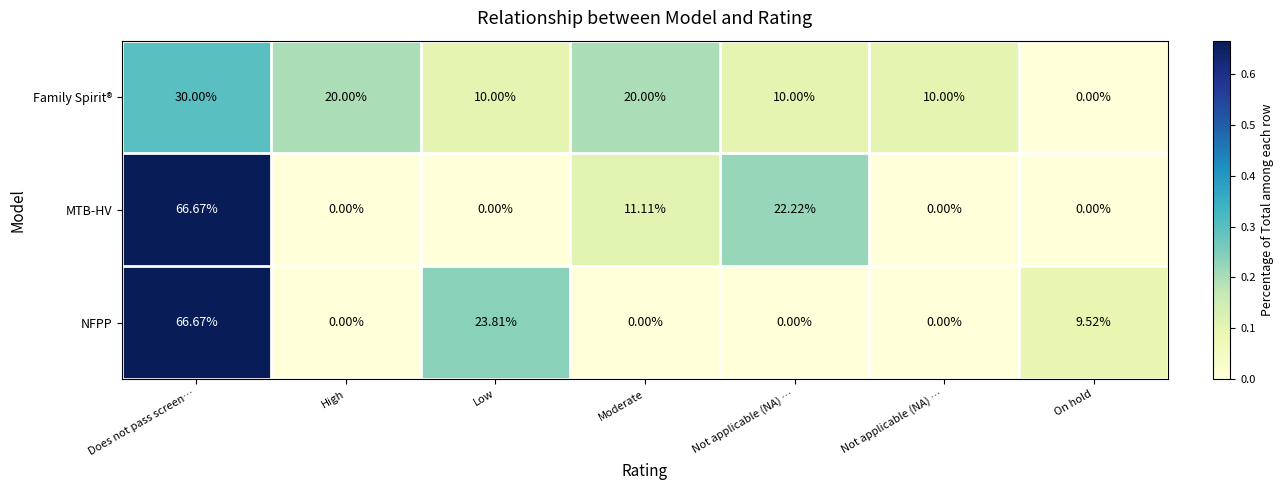

Reading left to right, transcribe all the data shown in this chart.

Family Spirit®: Does not pass screen…=30.0	High=20.0	Low=10.0	Moderate=20.0	Not applicable (NA) …=10.0	Not applicable (NA) …=10.0	On hold=0.0
MTB-HV: Does not pass screen…=66.7	High=0.0	Low=0.0	Moderate=11.1	Not applicable (NA) …=22.2	Not applicable (NA) …=0.0	On hold=0.0
NFPP: Does not pass screen…=66.7	High=0.0	Low=23.8	Moderate=0.0	Not applicable (NA) …=0.0	Not applicable (NA) …=0.0	On hold=9.5